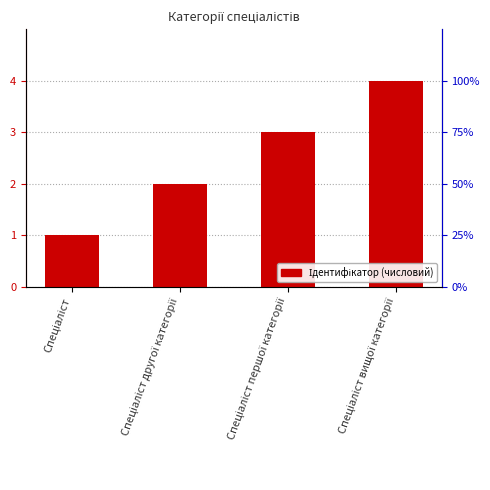

Reading left to right, transcribe all the data shown in this chart.

1	2	3	4